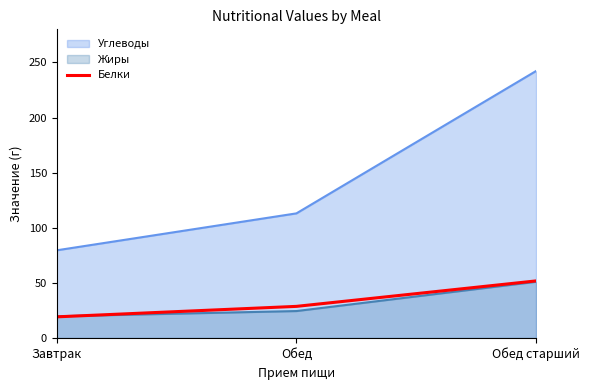

Reading left to right, transcribe all the data shown in this chart.

Углеводы: Завтрак=79.6	Обед=113.1	Обед старший=242.2
Жиры: Завтрак=19.7	Обед=24.5	Обед старший=51.0
Белки: Завтрак=19.2	Обед=28.7	Обед старший=51.8